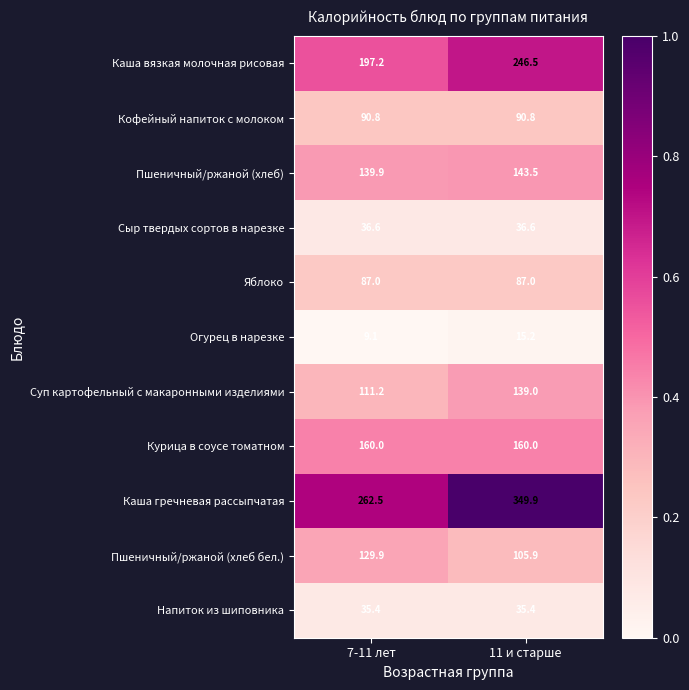

Reading left to right, what are all the values shown in this chart?

Каша вязкая молочная рисовая: 197.2	246.5
Кофейный напиток с молоком: 90.8	90.8
Пшеничный/ржаной (хлеб): 139.9	143.5
Сыр твердых сортов в нарезке: 36.6	36.6
Яблоко: 87.0	87.0
Огурец в нарезке: 9.1	15.2
Суп картофельный с макаронными изделиями: 111.2	139.0
Курица в соусе томатном: 160.0	160.0
Каша гречневая рассыпчатая: 262.5	349.9
Пшеничный/ржаной (хлеб бел.): 129.9	105.9
Напиток из шиповника: 35.4	35.4